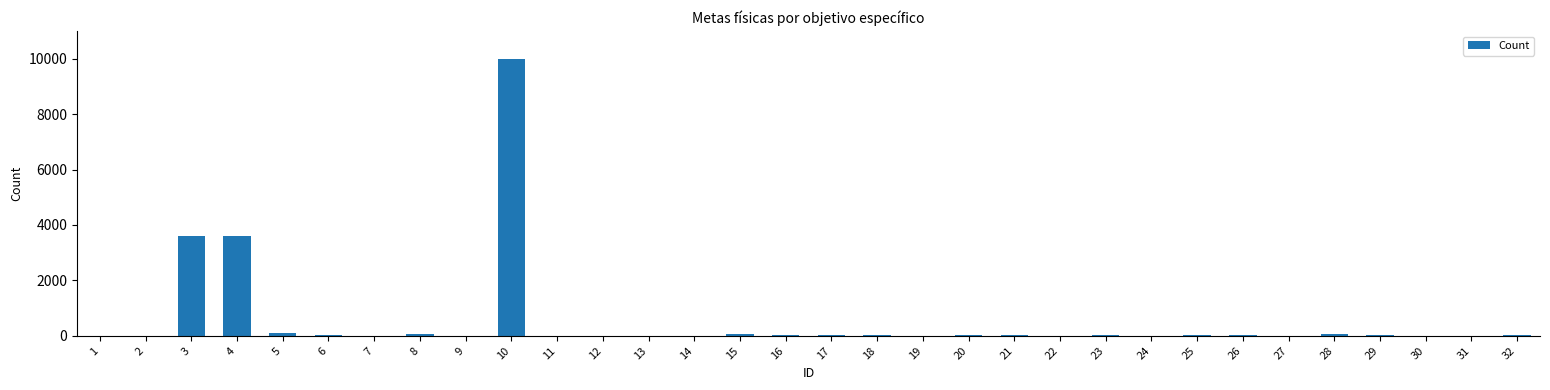

What is the greatest value displayed?

10000